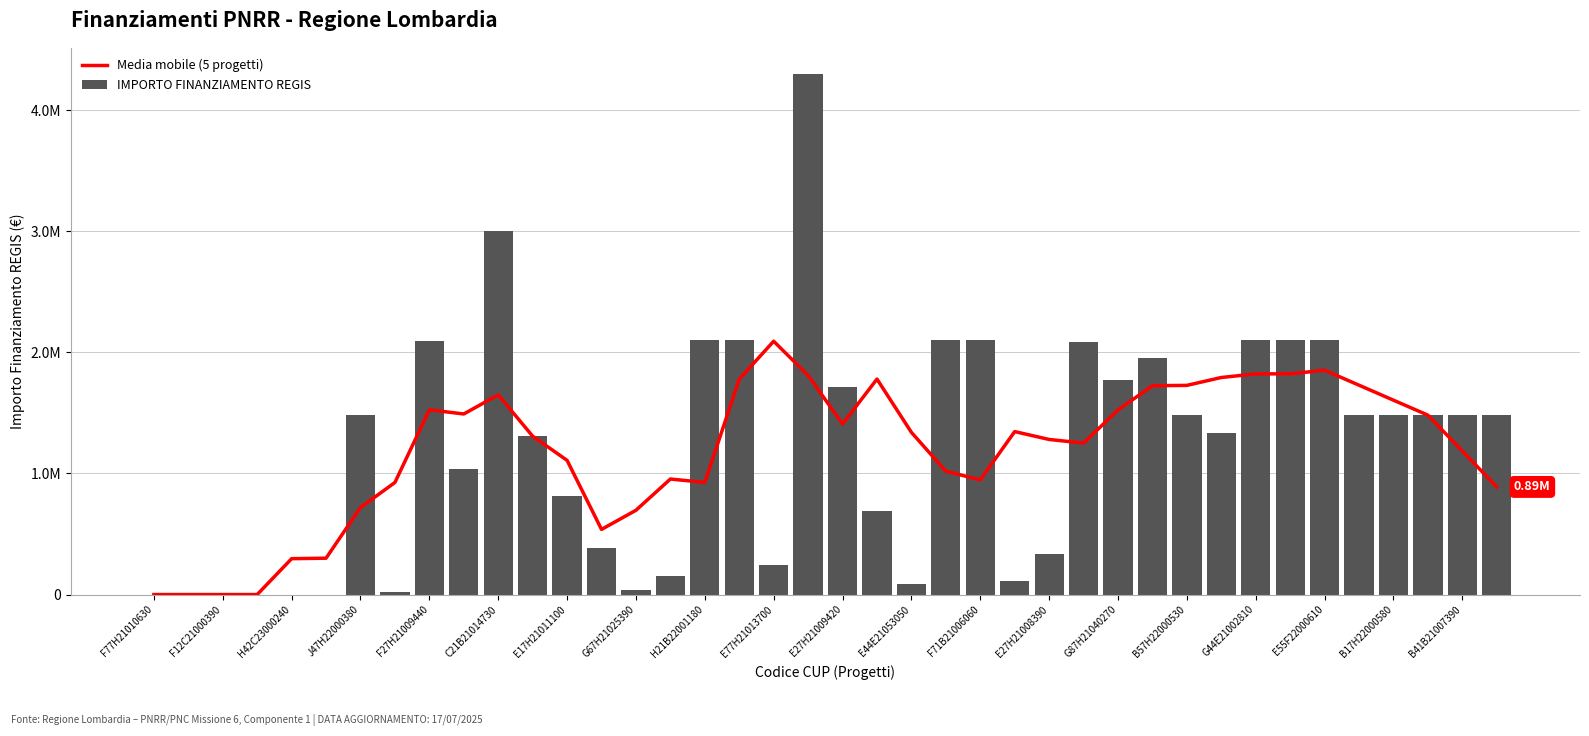

Which series changed the most between C21B21014730 and E27H21009420?

IMPORTO FINANZIAMENTO REGIS